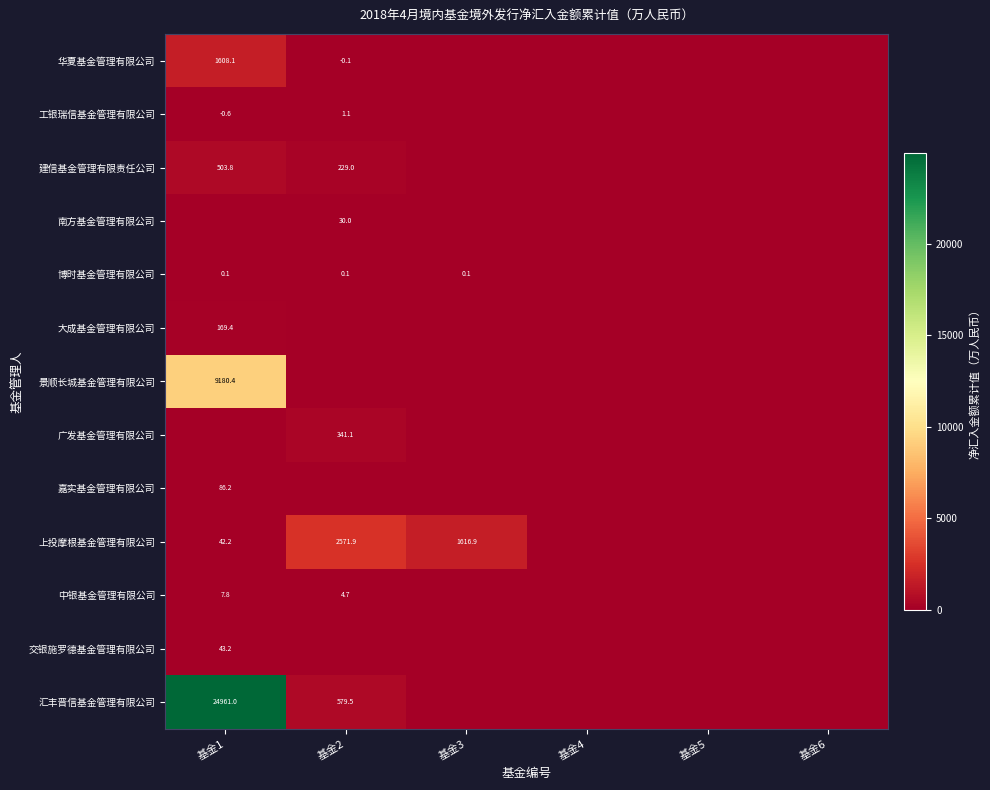

List the labels in order of 交银施罗德基金管理有限公司 value, smallest first.

基金2, 基金3, 基金4, 基金5, 基金6, 基金1